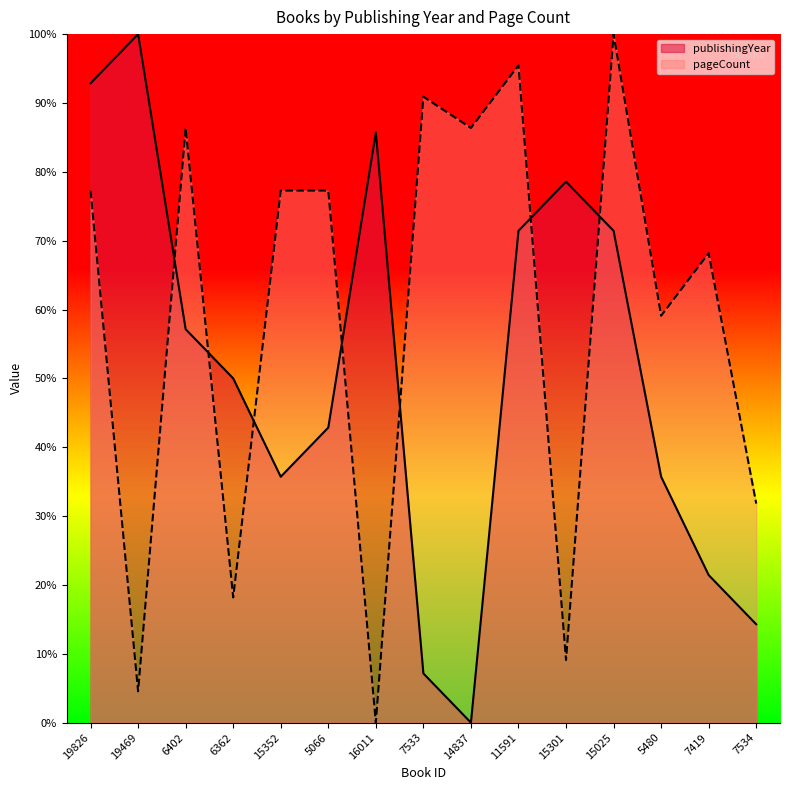

How many lines are shown in the chart?

2